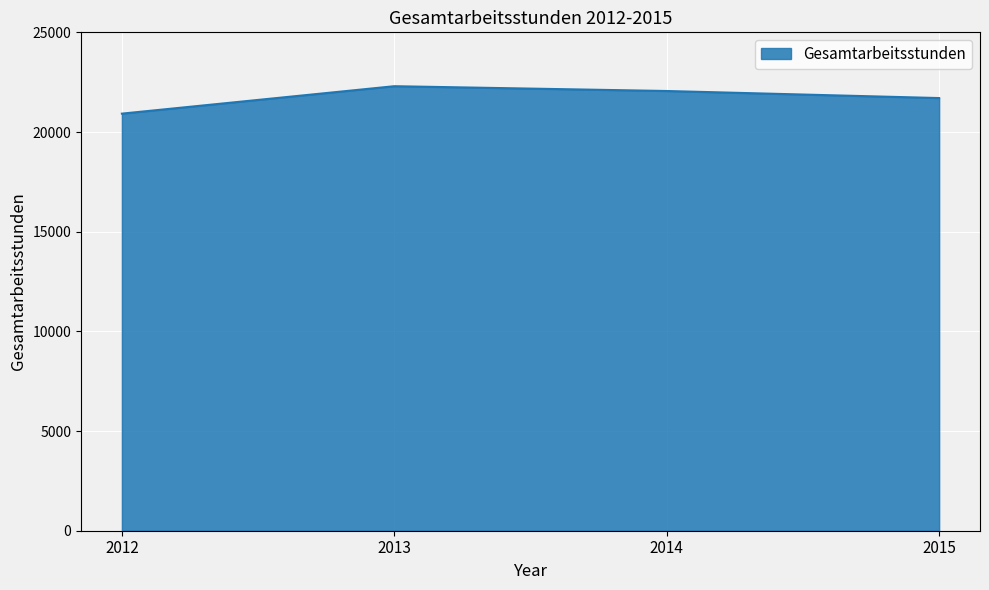

How many series are shown in this chart?

1